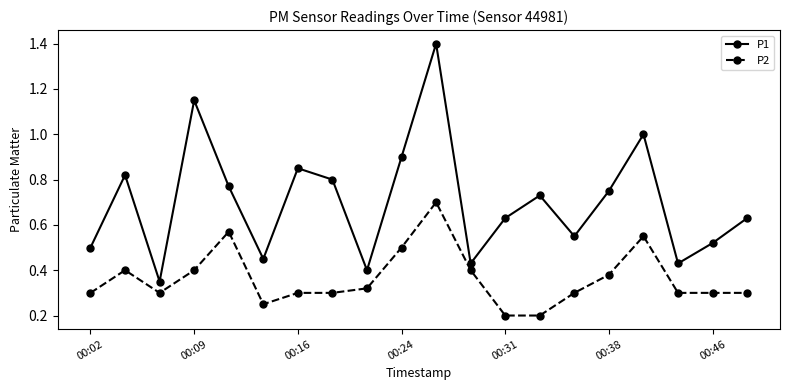

At how many categories does at least one series exceed 0?

20